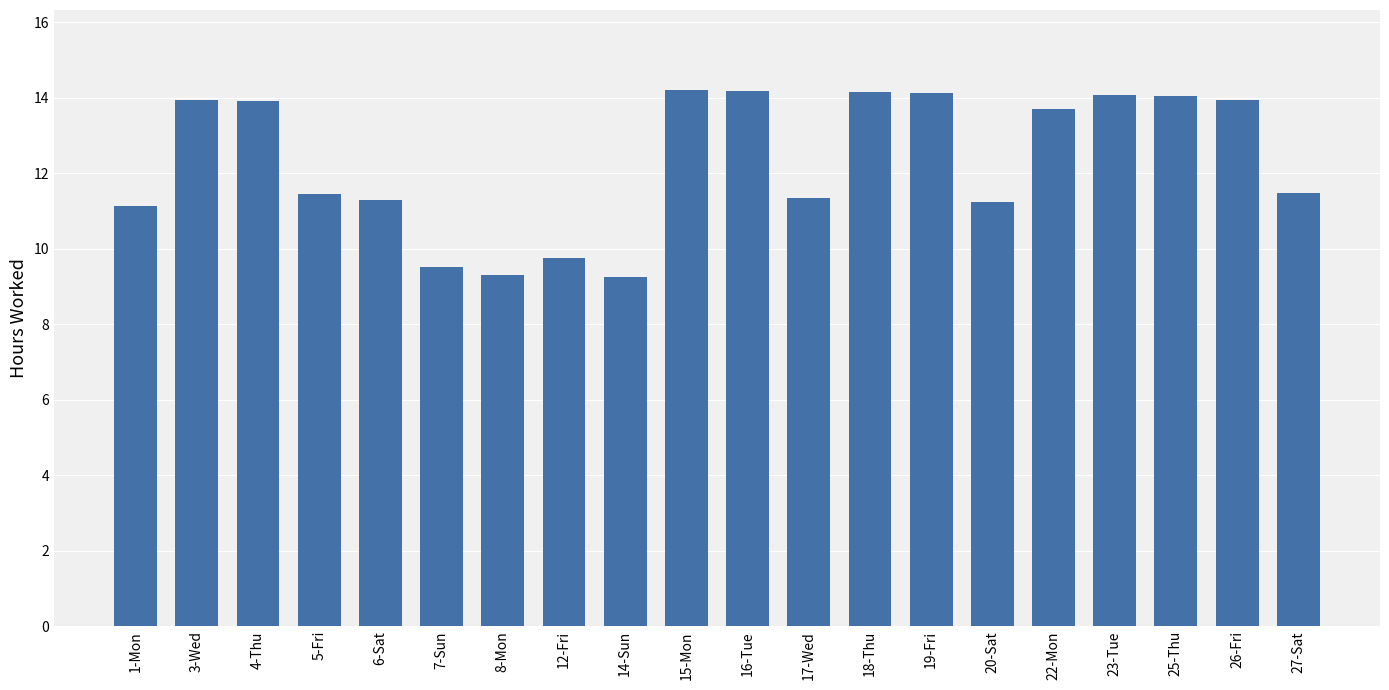

What is the label of the 2nd bar from the right?

26-Fri